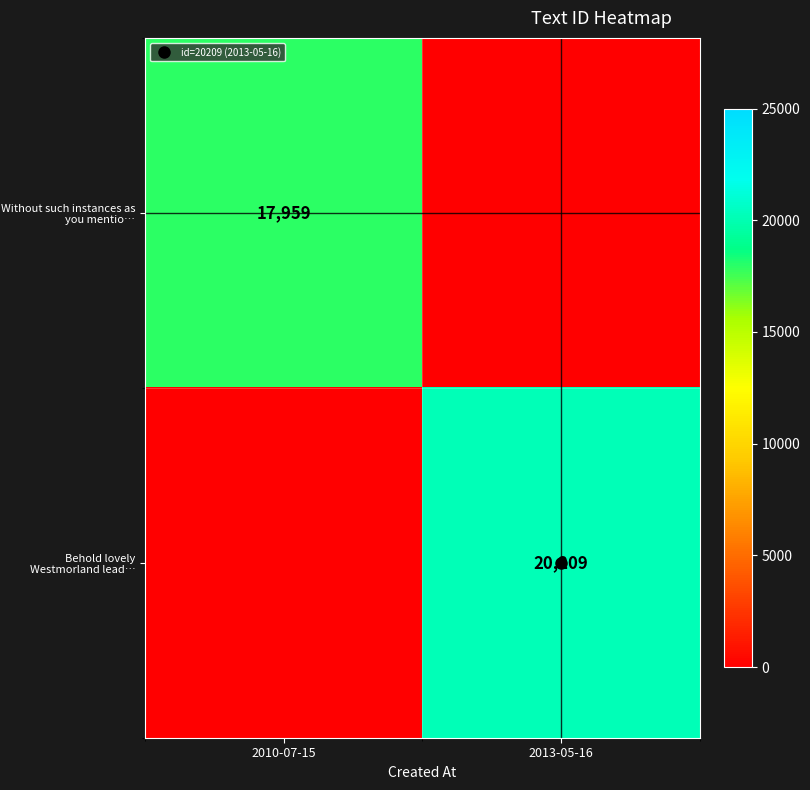

What is the sum of all Behold lovely Westmorland lead… values?

20209